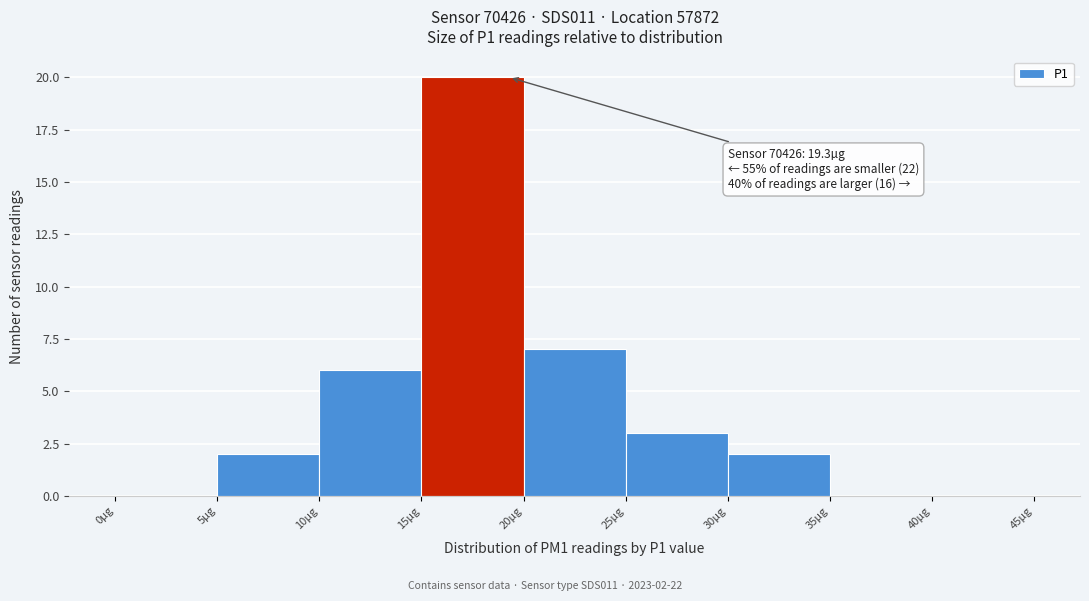

Over which range of the x-axis is the bar tallest?

15 to 20